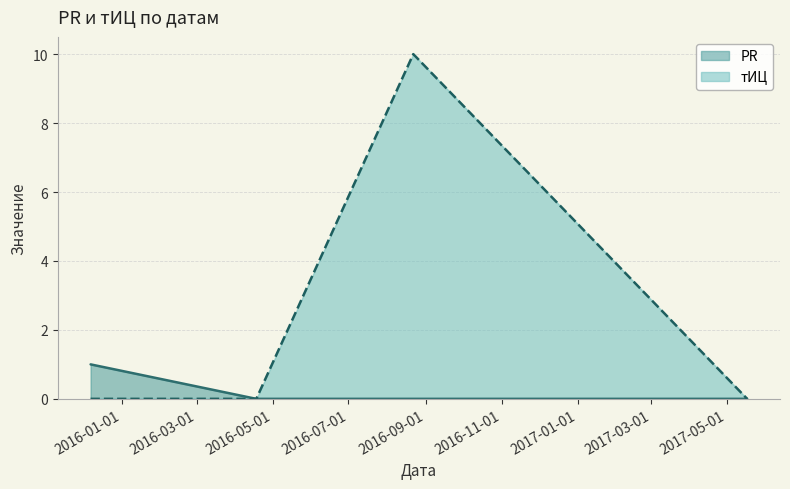

How many positive values does the PR series have?

1